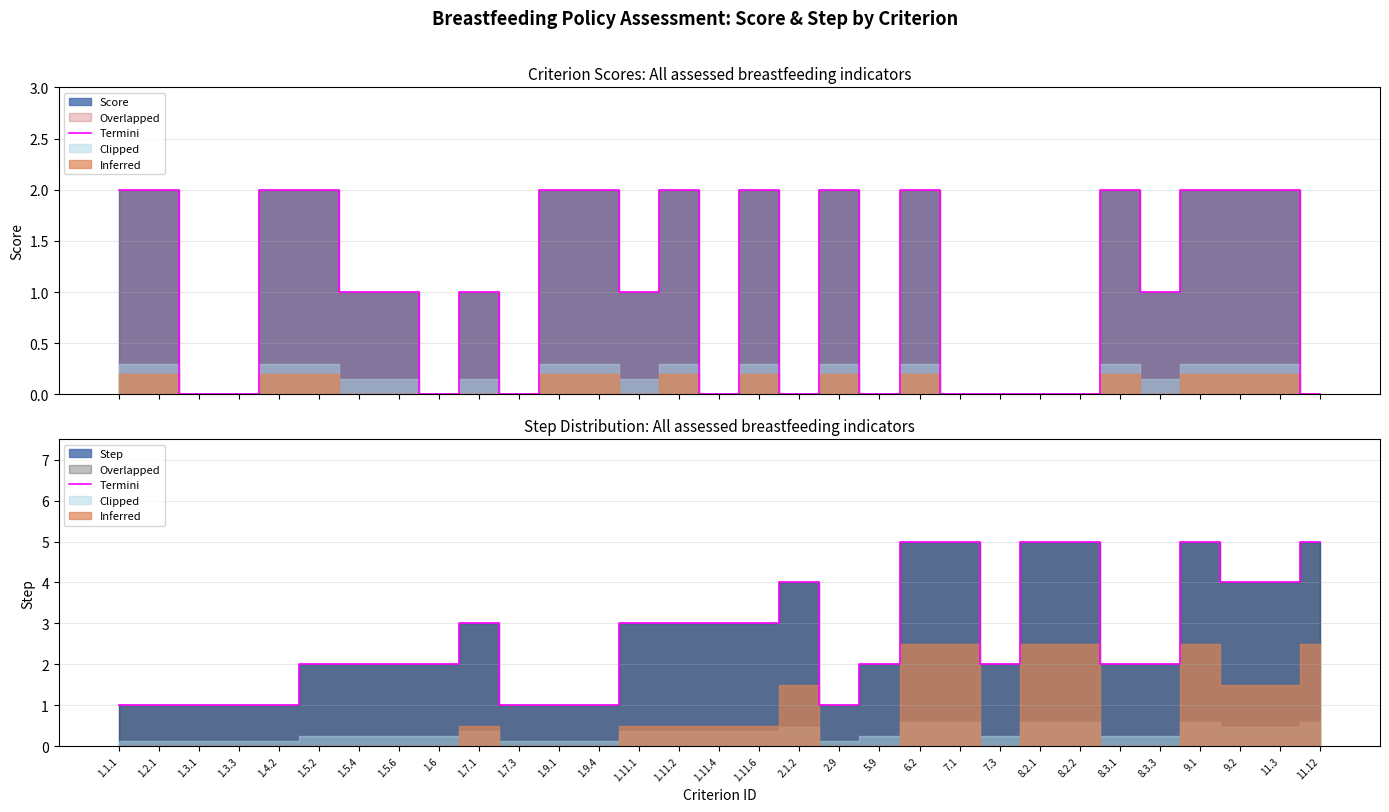

Is it true that the value at 1.4.2 is 1?

True